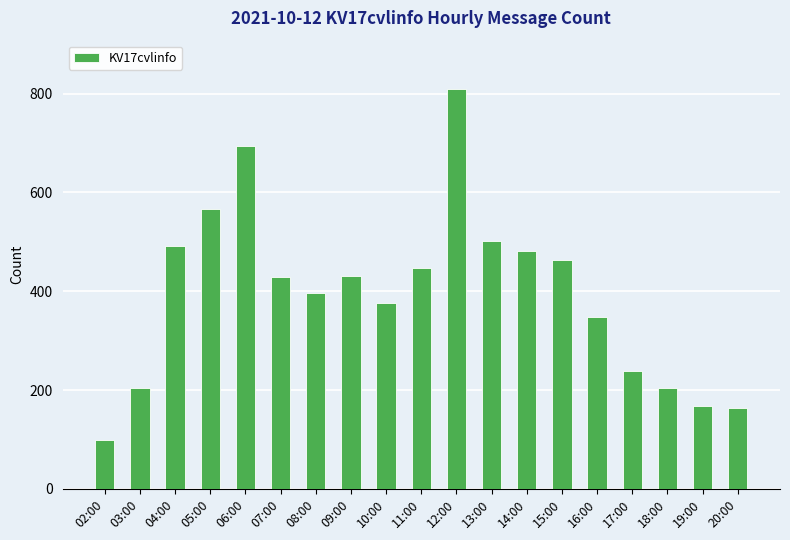

How many categories are shown in the chart?

19